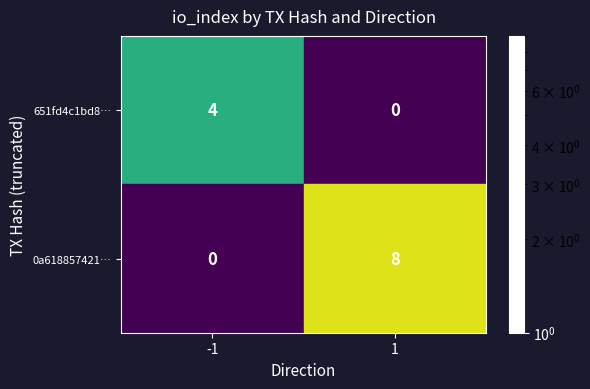

What is the difference between the maximum and minimum values in the 651fd4c1bd8… series?

4.0